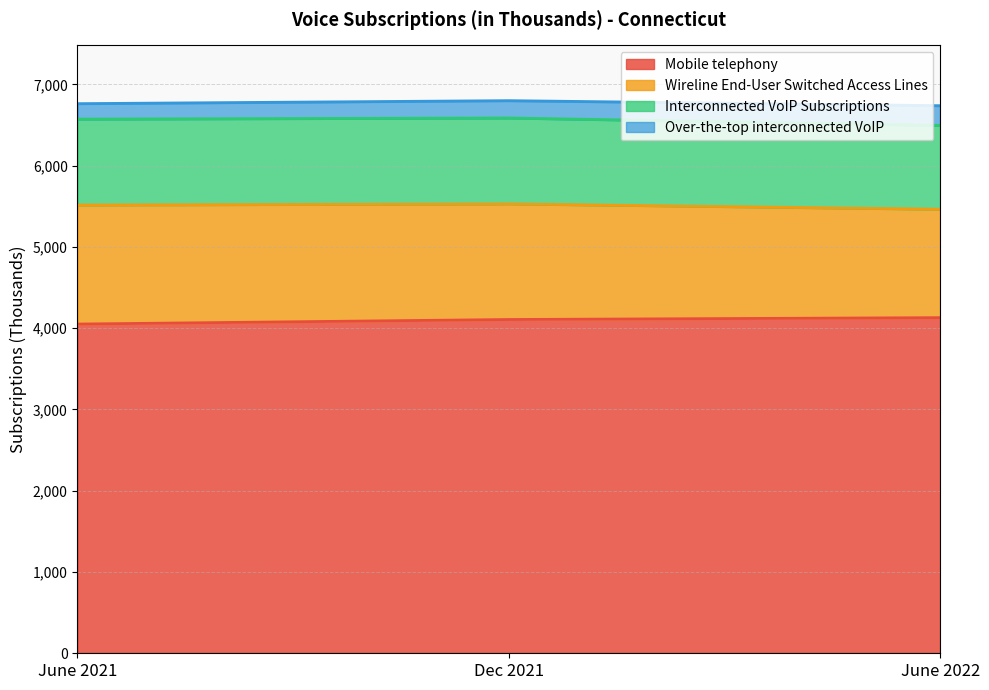

Count the Interconnected VoIP Subscriptions values in the range 6496 to 6587.

3